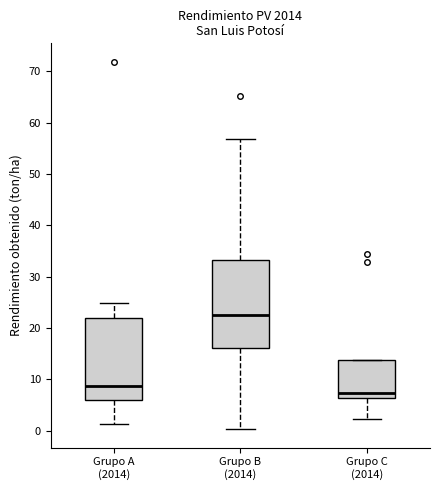

Reading left to right, read every box against the y-axis: the position of its median line, the range the box covers, and the ends of its whiskers. The values are not printed on the chart, so give them approximately, as read against the axis.

Grupo A (2014): median 9, box 6 to 22, whiskers 1 to 25
Grupo B (2014): median 23, box 16 to 33, whiskers 0 to 57
Grupo C (2014): median 7, box 6 to 14, whiskers 2 to 14